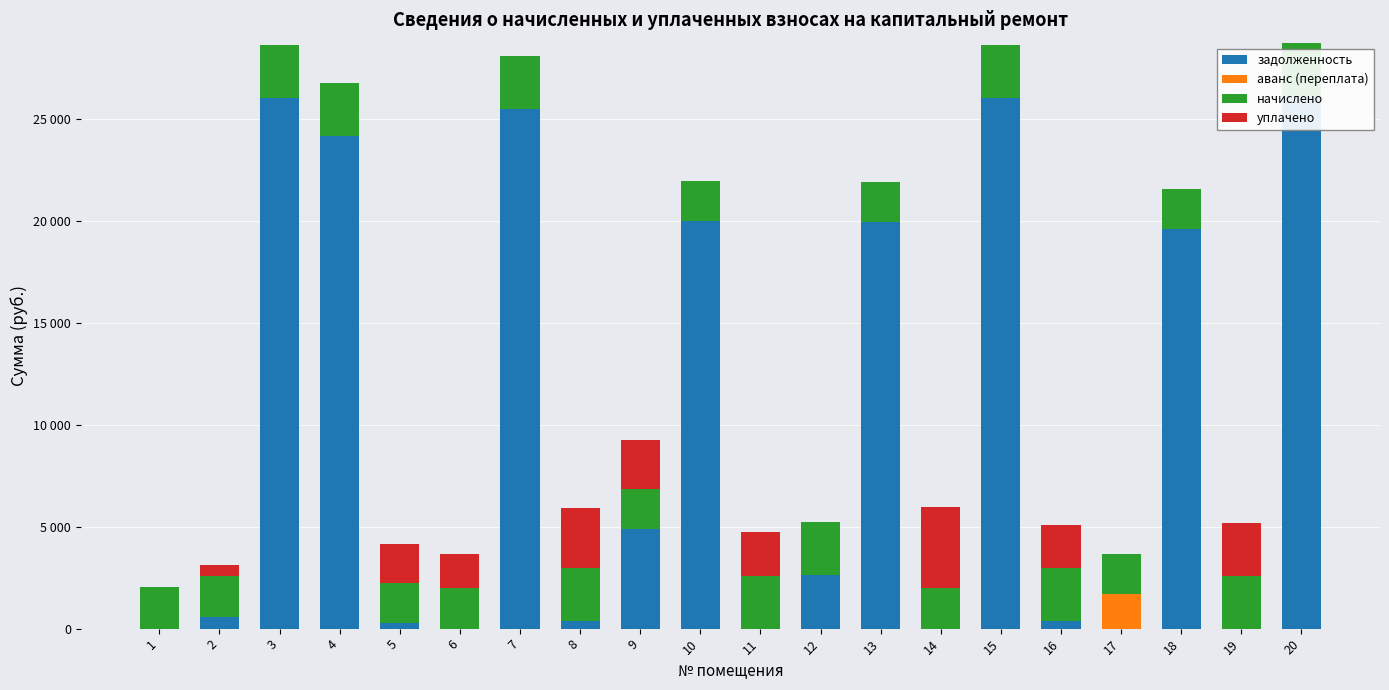

What is the greatest value displayed?

26165.8